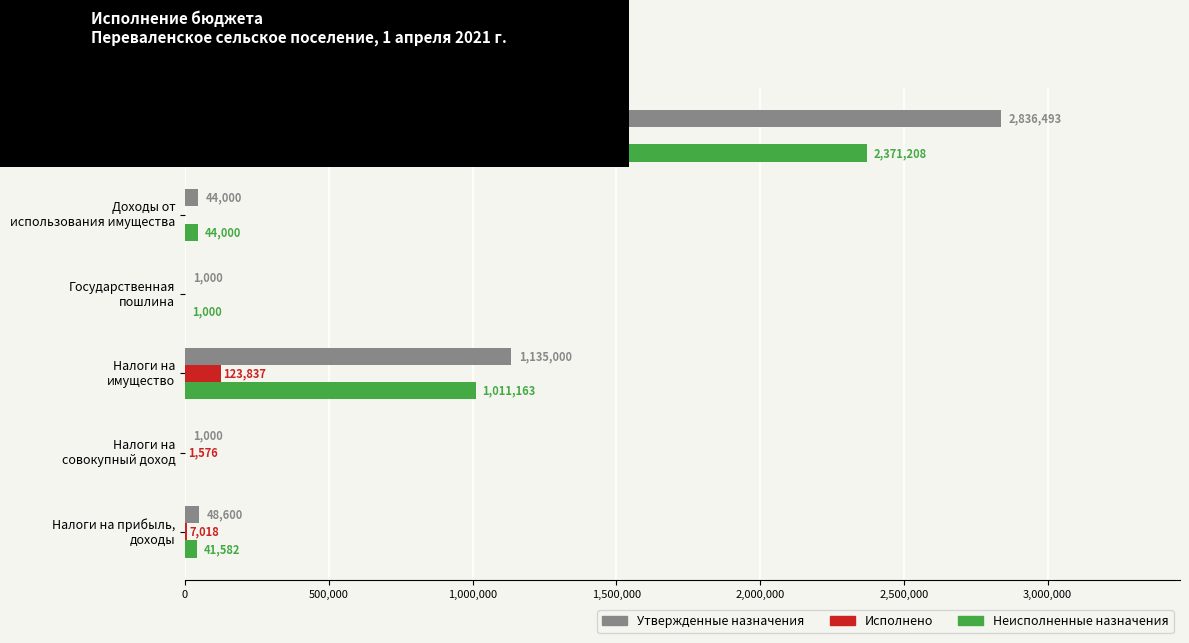

What is the greatest value displayed?

2836493.3